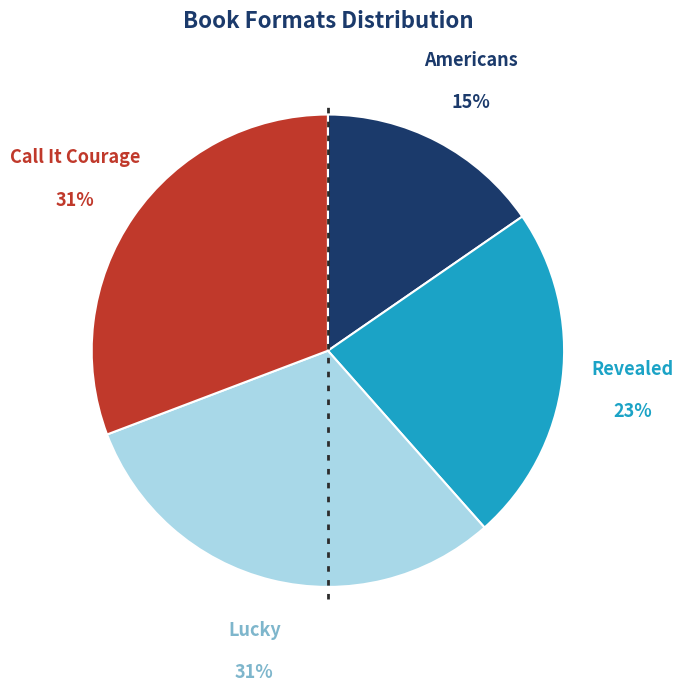

What percentage is the Call It Courage slice, to the nearest percent?

31%